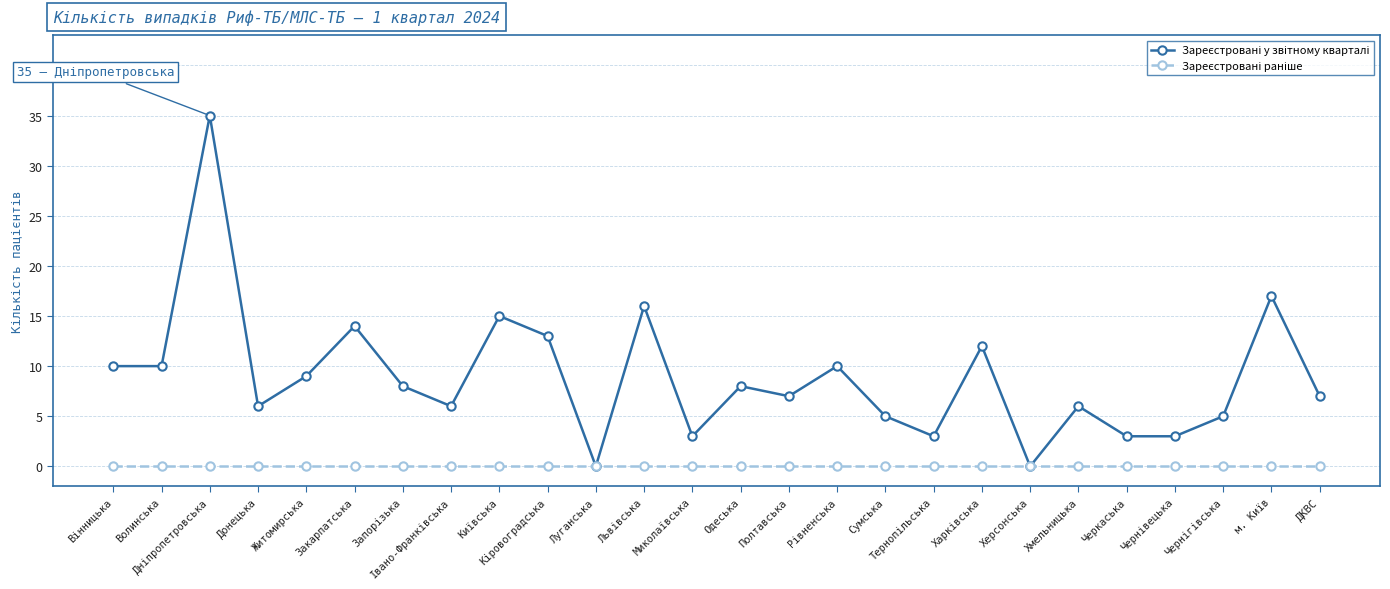

Count the number of data series in this chart.

2